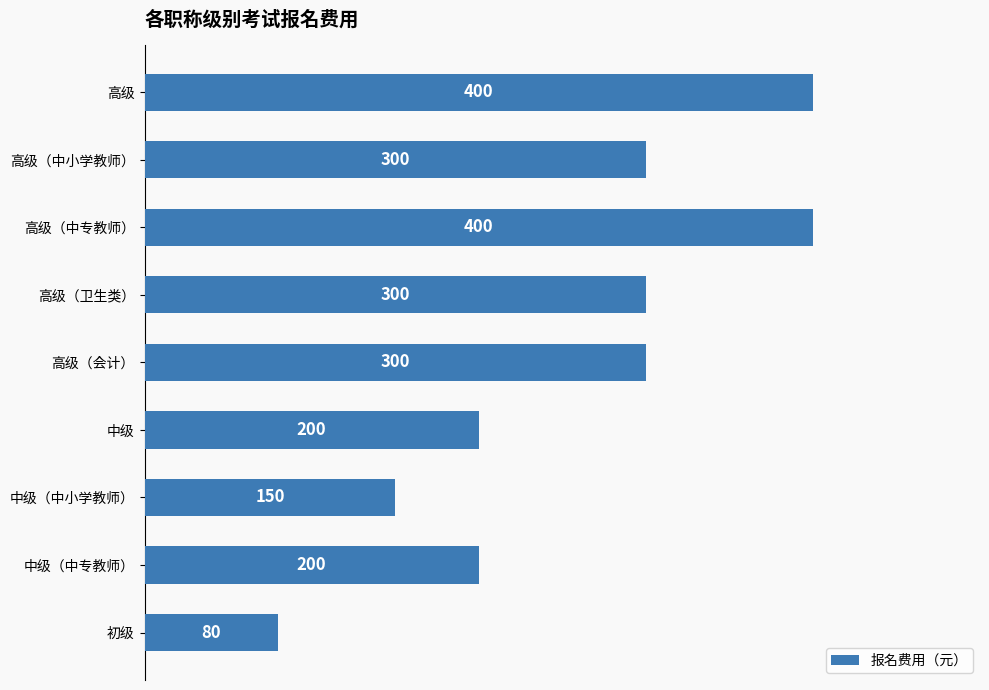

What position from the top is 中级（中小学教师）?

7